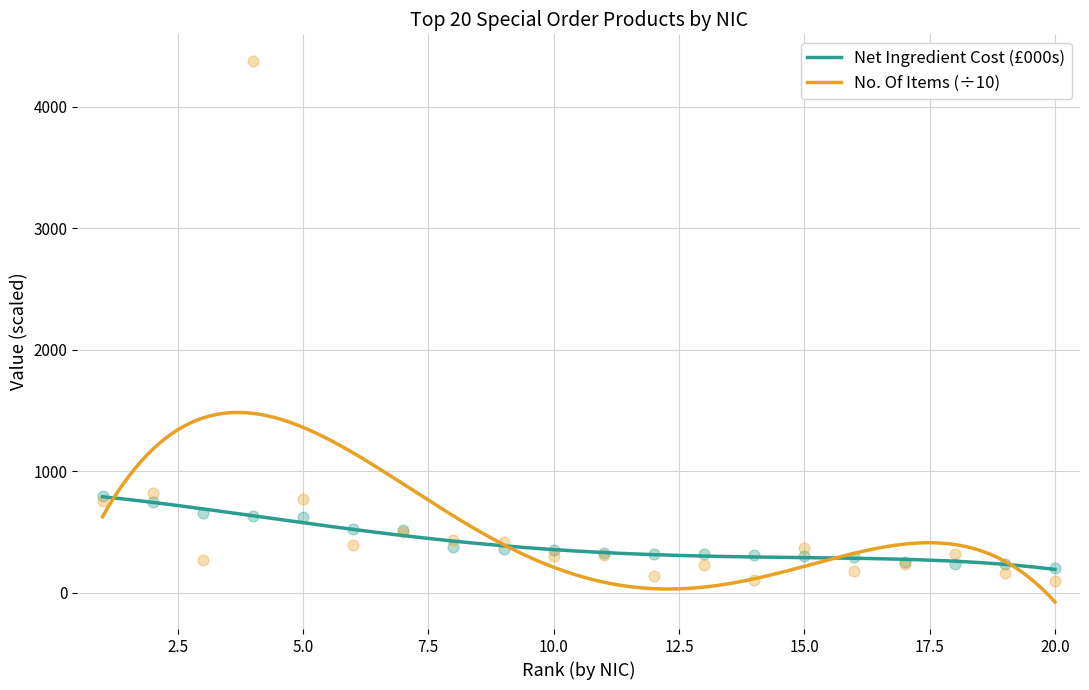

At how many categories does at least one series exceed 2363?

1